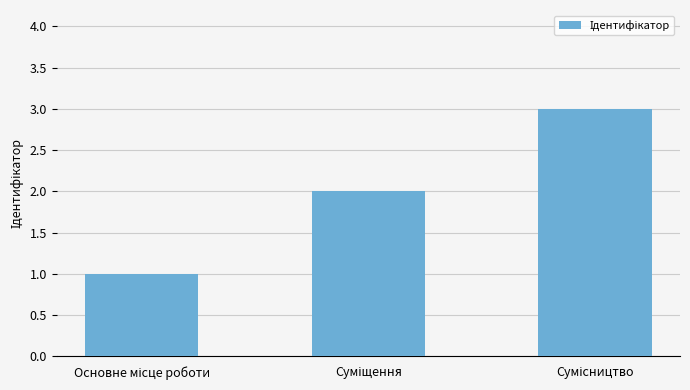

What is the maximum value shown in the chart?

3